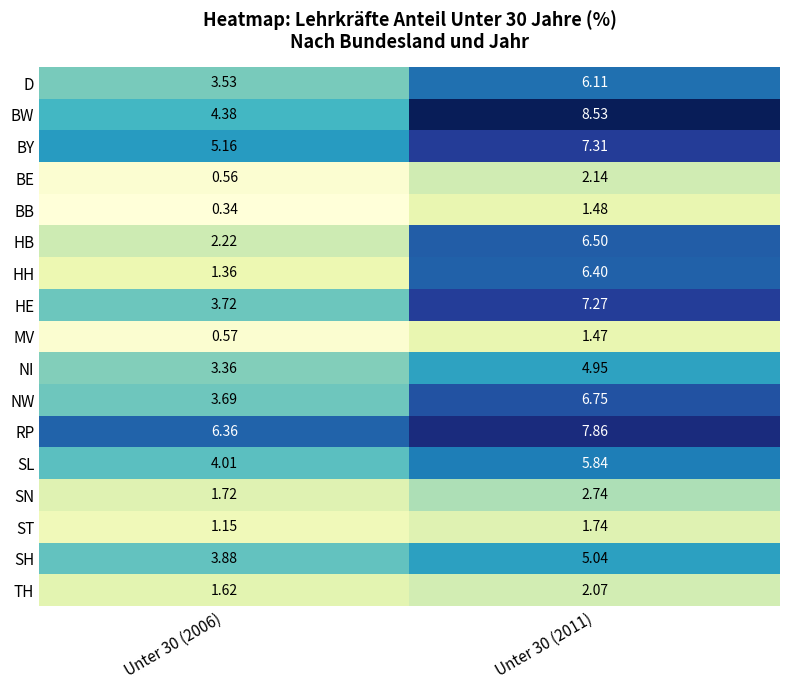

What is the total value across all series at Unter 30 (2011)?

84.2